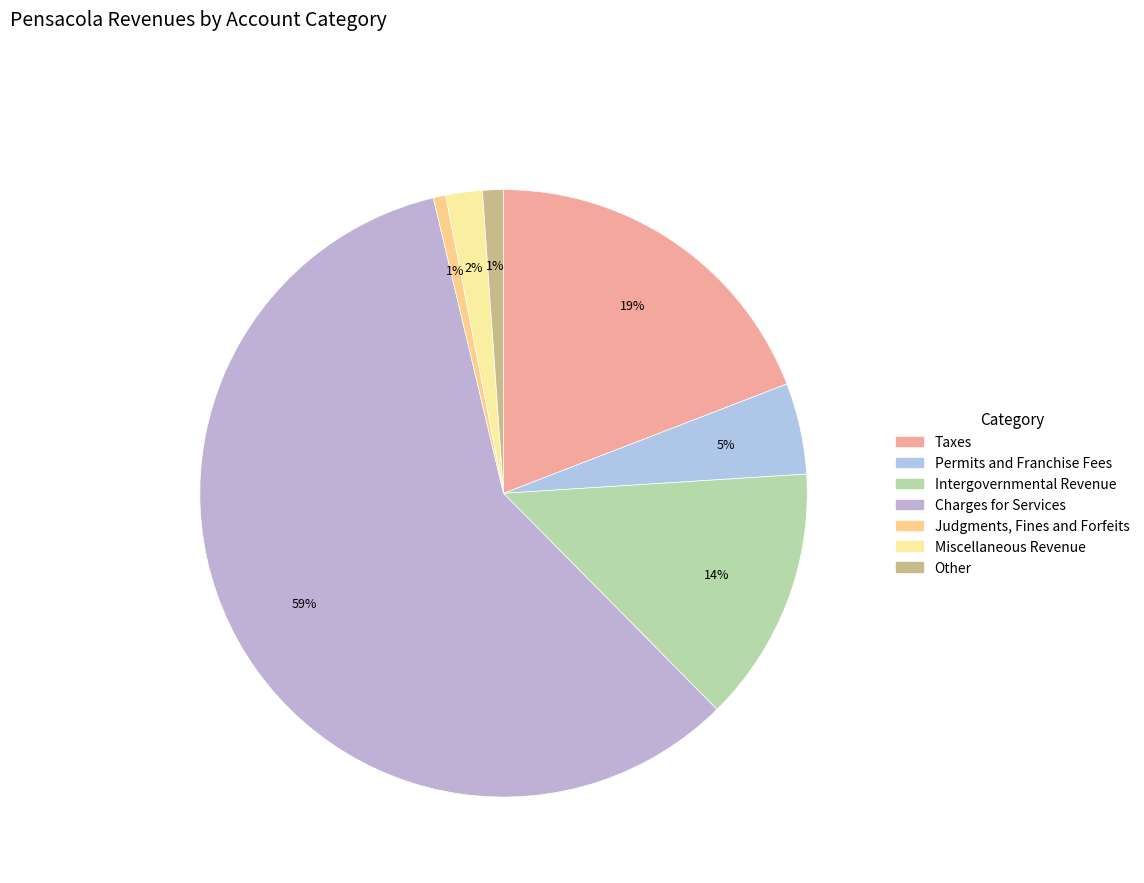

Approximately how many times larger is the value at Charges for Services compared to Miscellaneous Revenue?

30.2